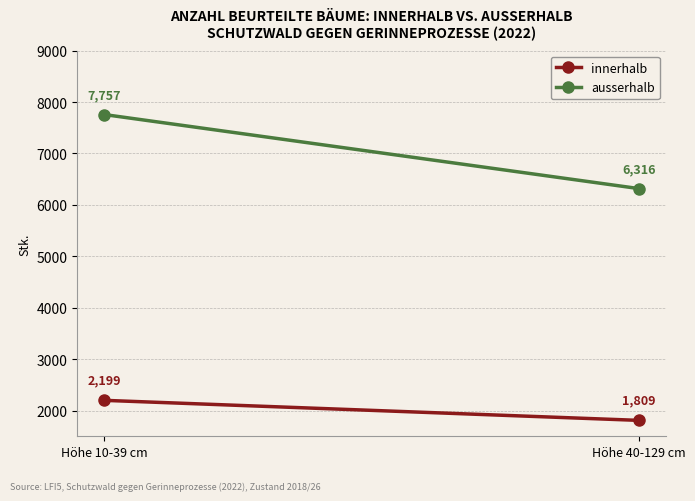

At how many categories does at least one series exceed 7041?

1